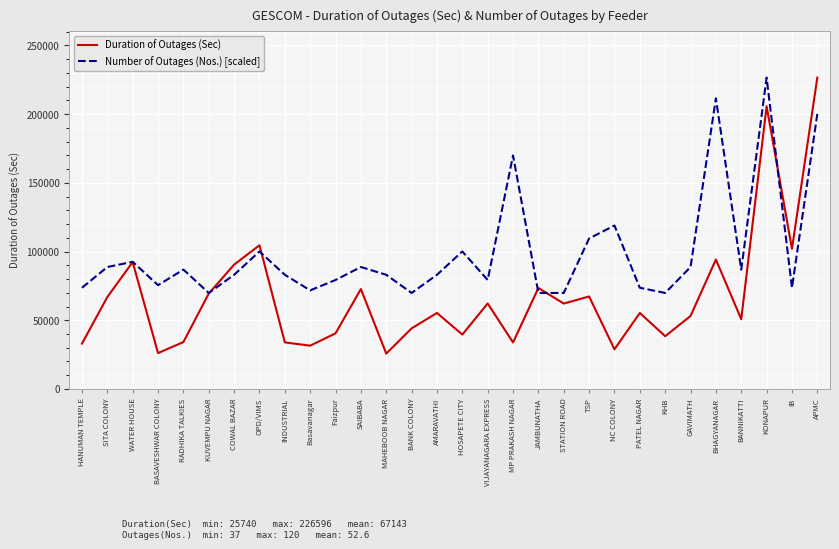

What is the maximum value for Duration of Outages (Sec)?

226596.0